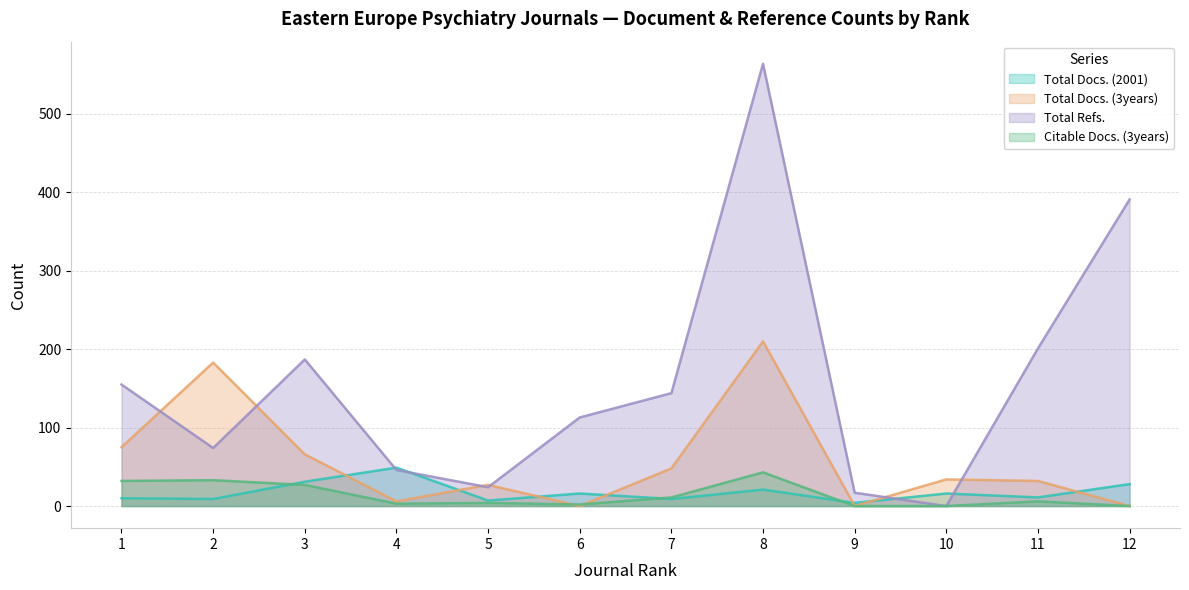

True or false: Citable Docs. (3years) has a value of 1 at 6.

False